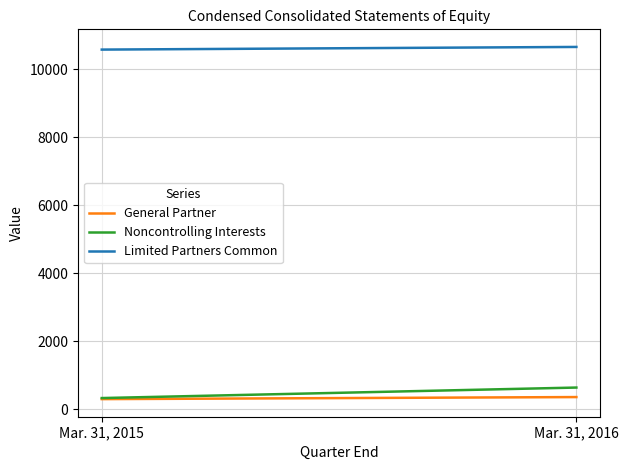

Rank the series by their maximum value, from lowest to highest.

General Partner, Noncontrolling Interests, Limited Partners Common